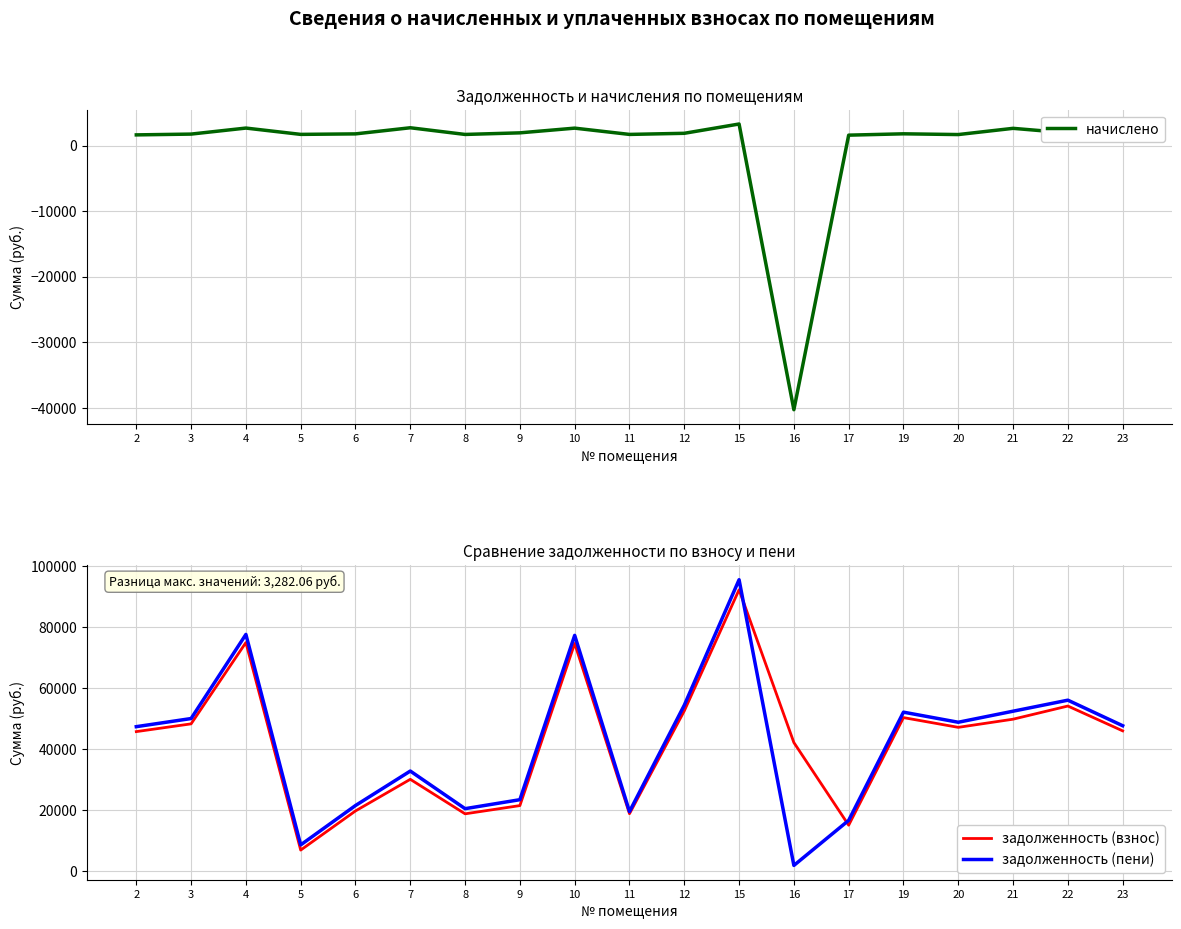

What is the difference between the maximum and minimum values in the задолженность (пени) series?

93702.9